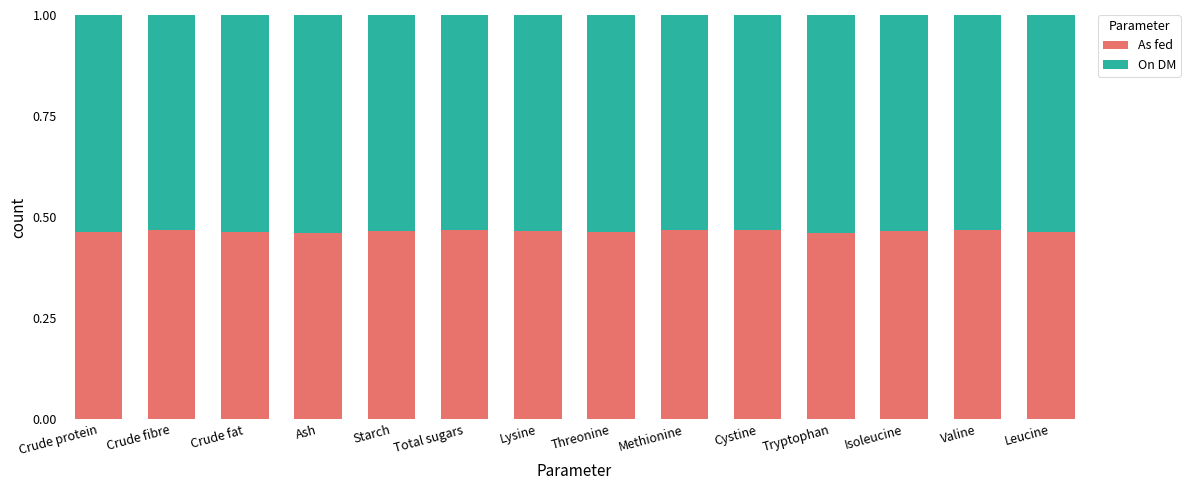

The As fed series shows 0.1 at Total sugars. True or false?

False